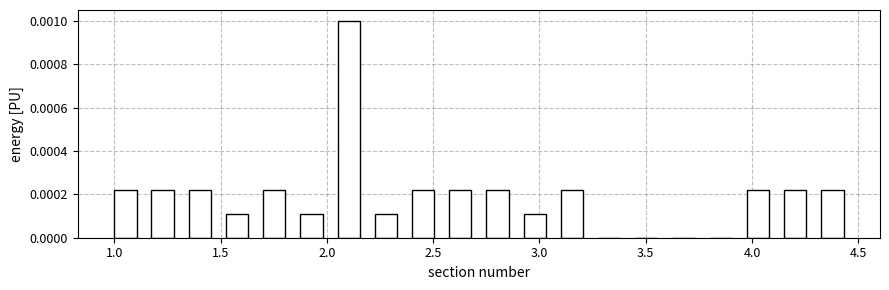

Around what value on the x-axis is the tallest bar? Give the approximate position of its centre, as read against the axis.

2.10